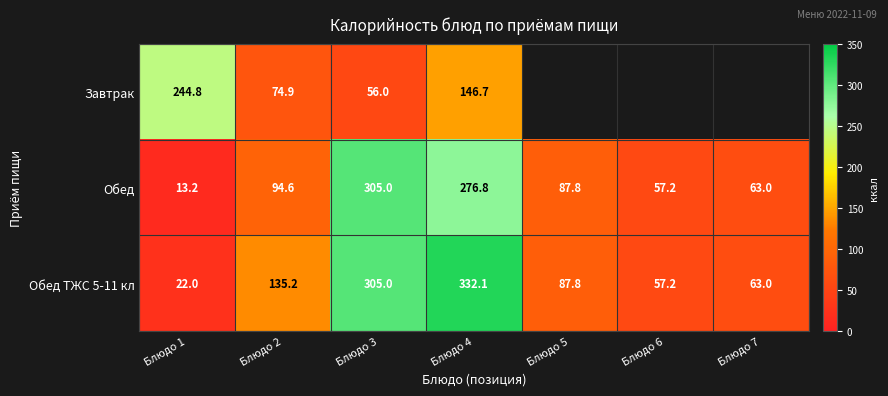

True or false: Завтрак has a value of 146.7 at Блюдо 4.

True